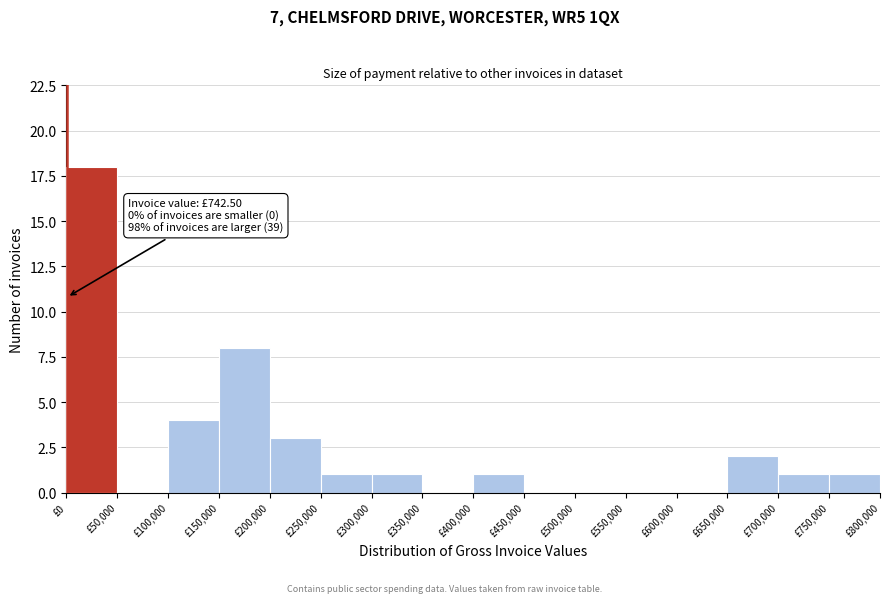

Which range on the x-axis has the tallest bar?

0 to 50000